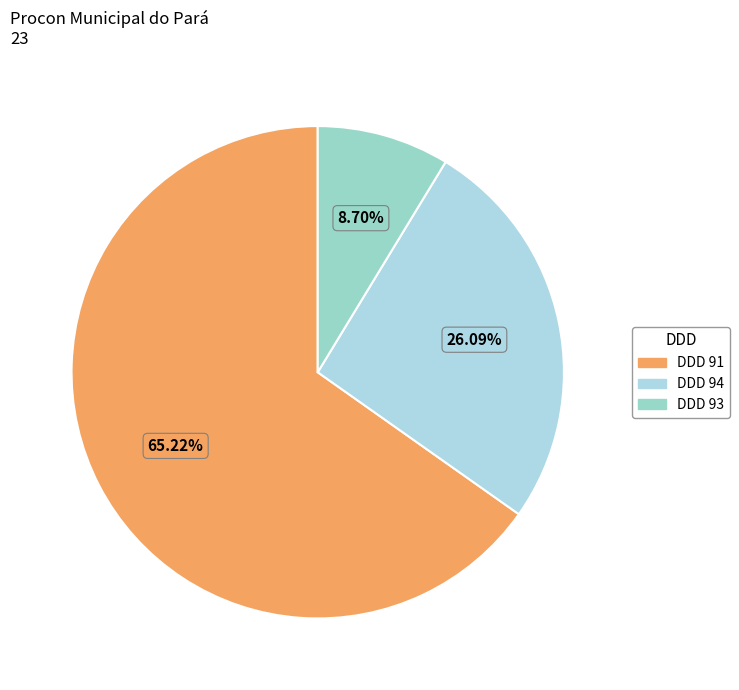

Count the number of slices in the pie.

3